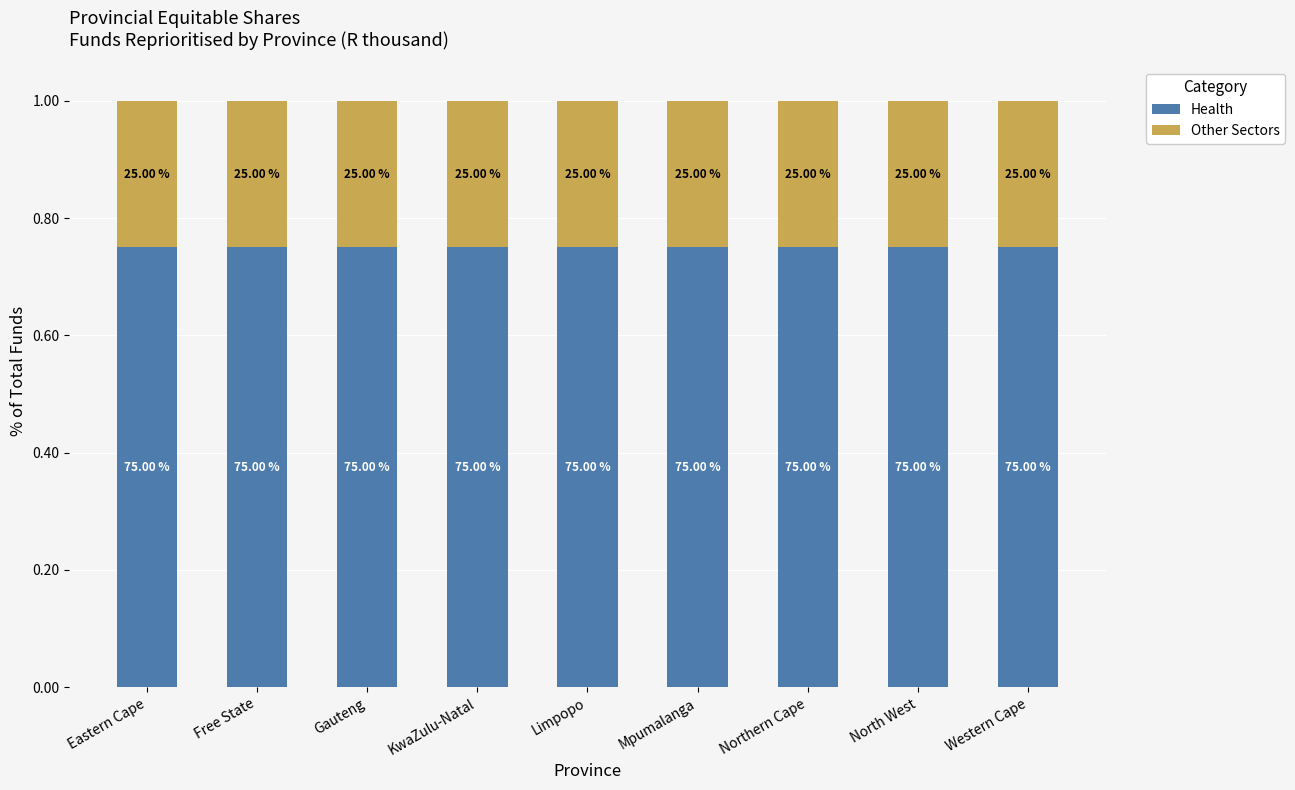

What are all the series names shown in the legend?

Health, Other Sectors